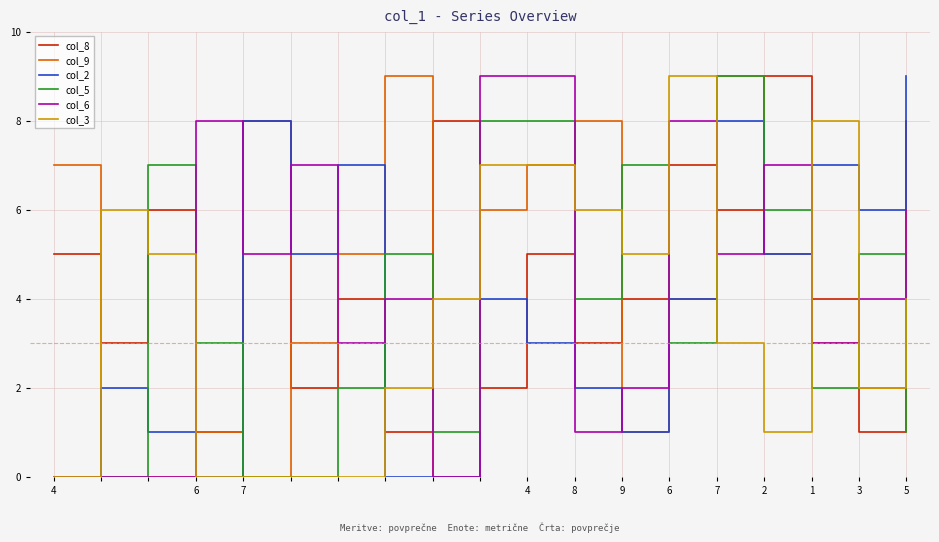

True or false: col_8 and col_3 intersect in this chart.

True